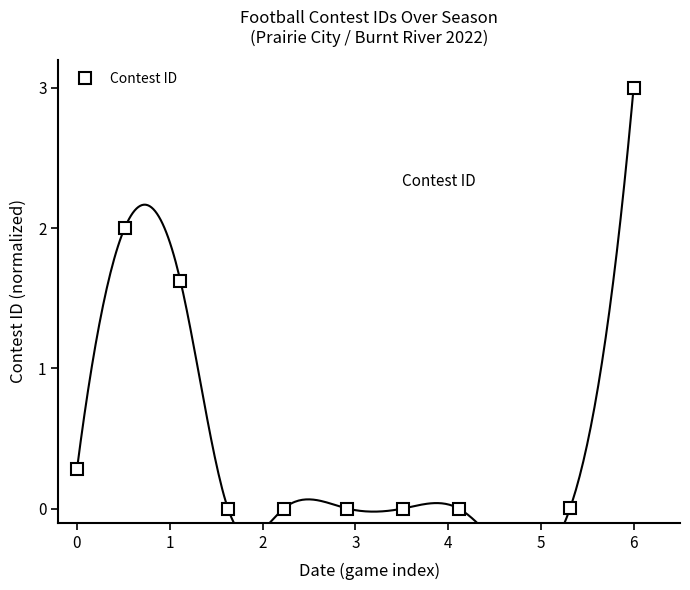

How many distinct data groups are displayed?

1